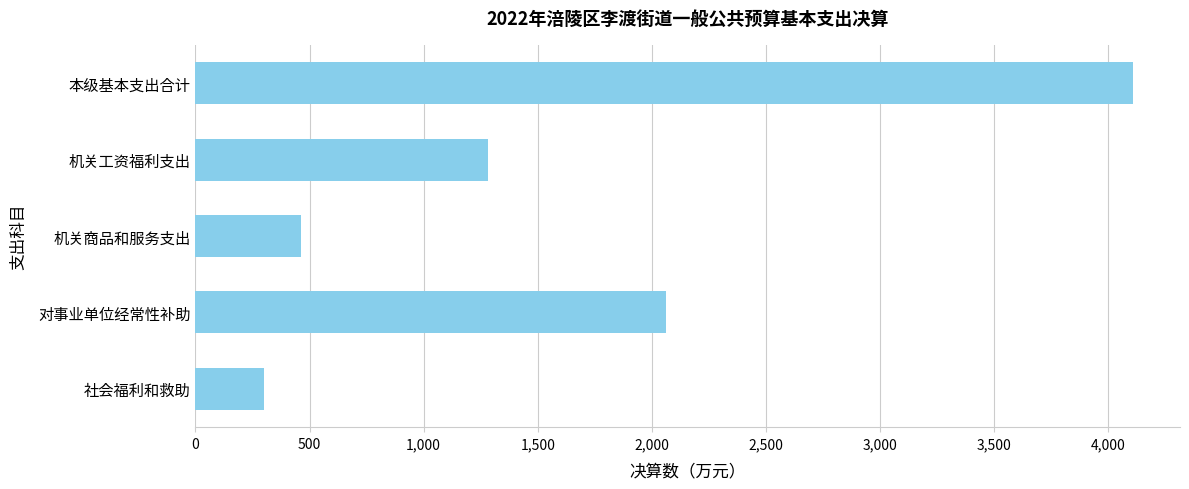

How many data points are less than 1282?

2